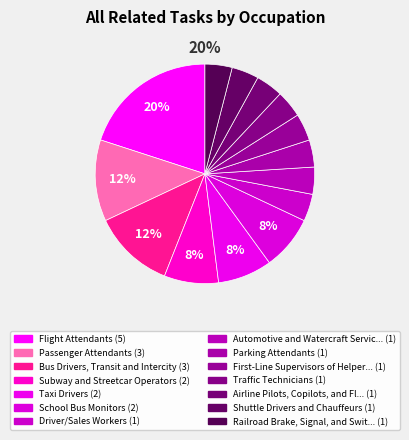

How many slices are in this pie chart?

14